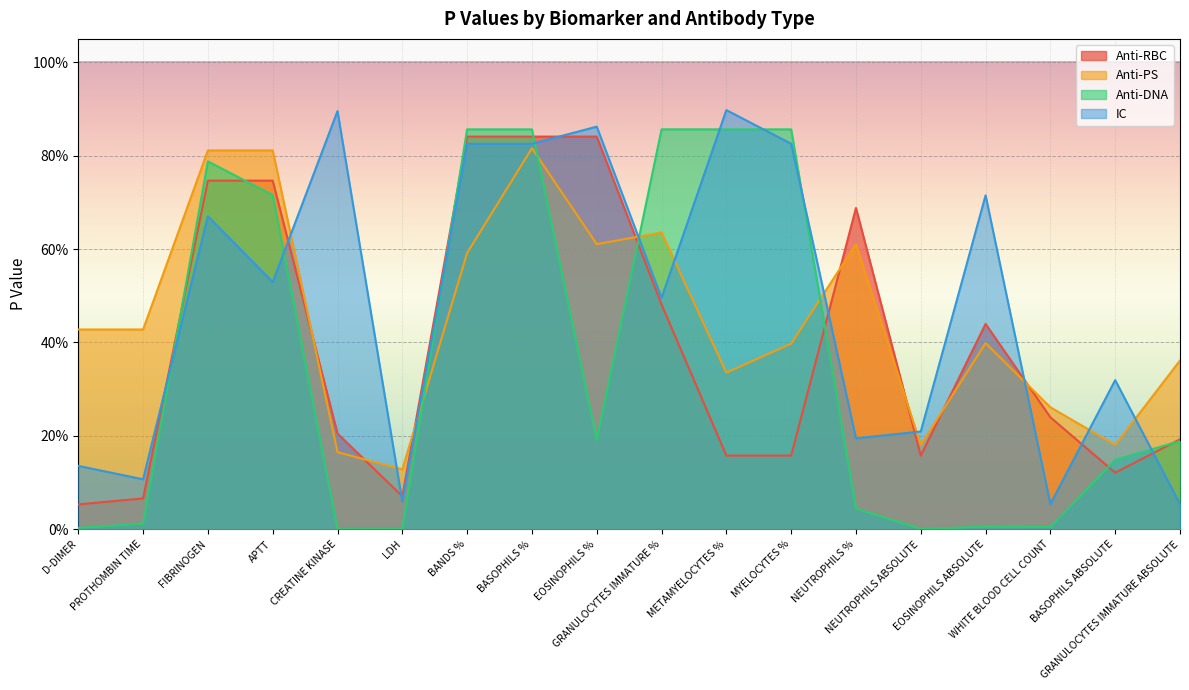

What is the sum of all Anti-RBC values?

7.0